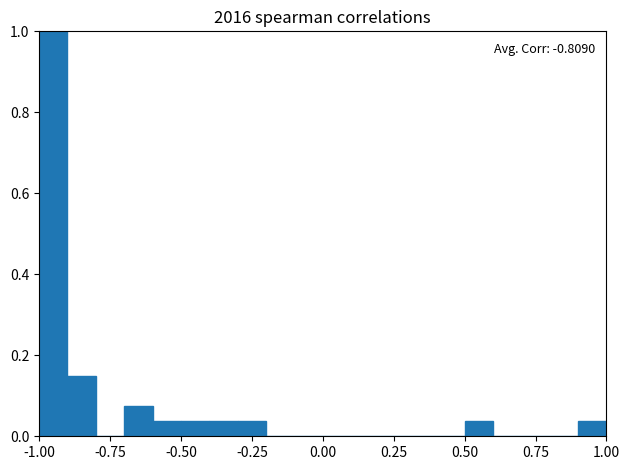

Around what value on the x-axis is the tallest bar? Give the approximate position of its centre, as read against the axis.

-0.95